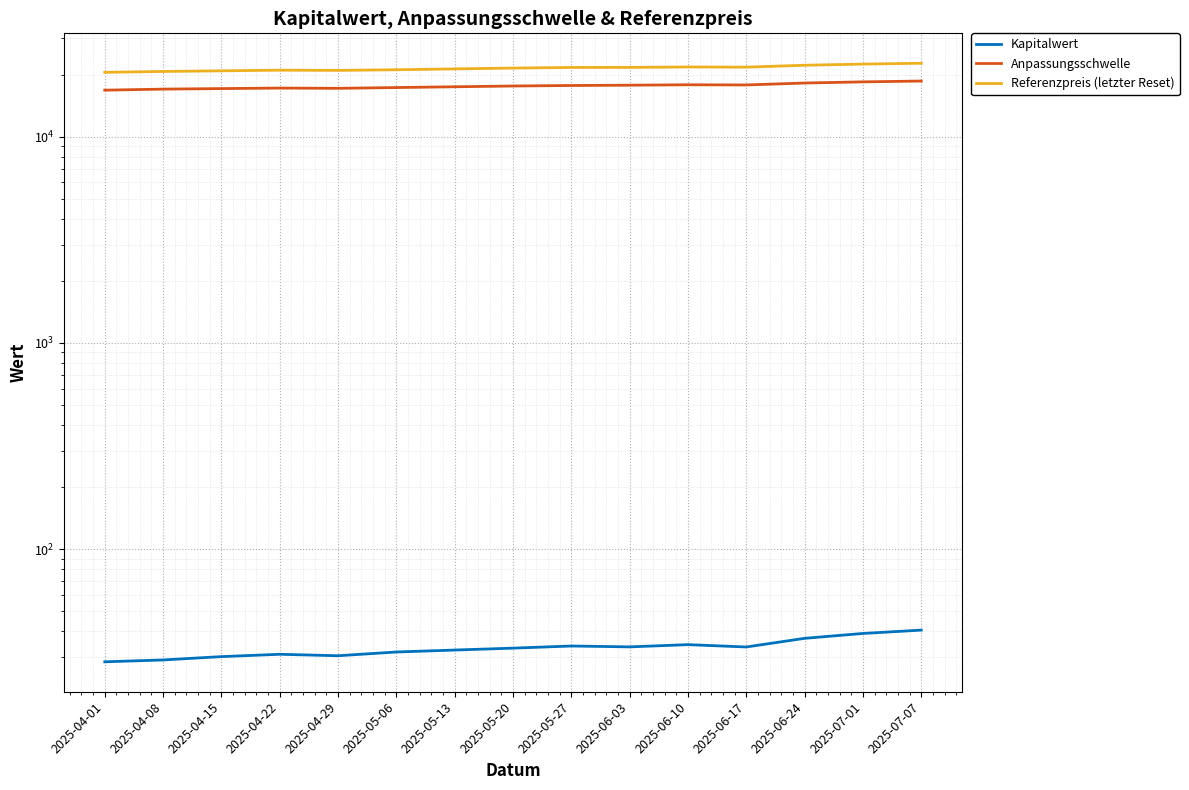

What is the sum of all Anpassungsschwelle values?

263946.7